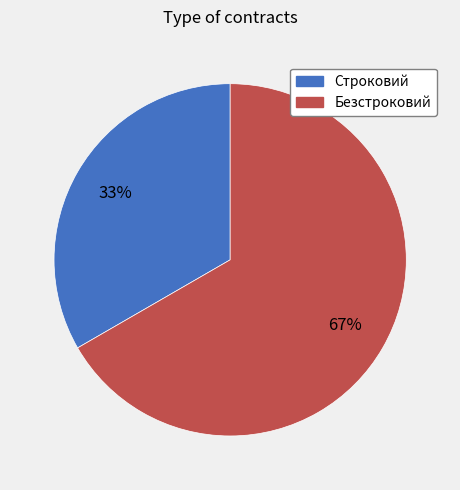

How many slices are in this pie chart?

2